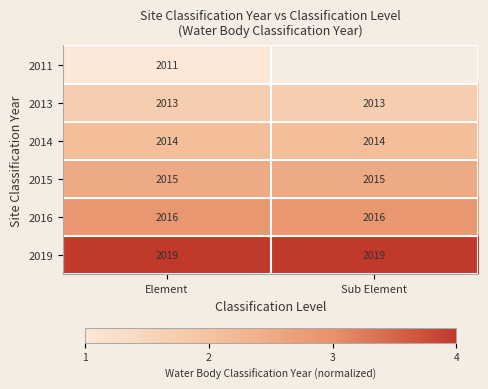

What is the spread (max minus min) of values at Element?

8